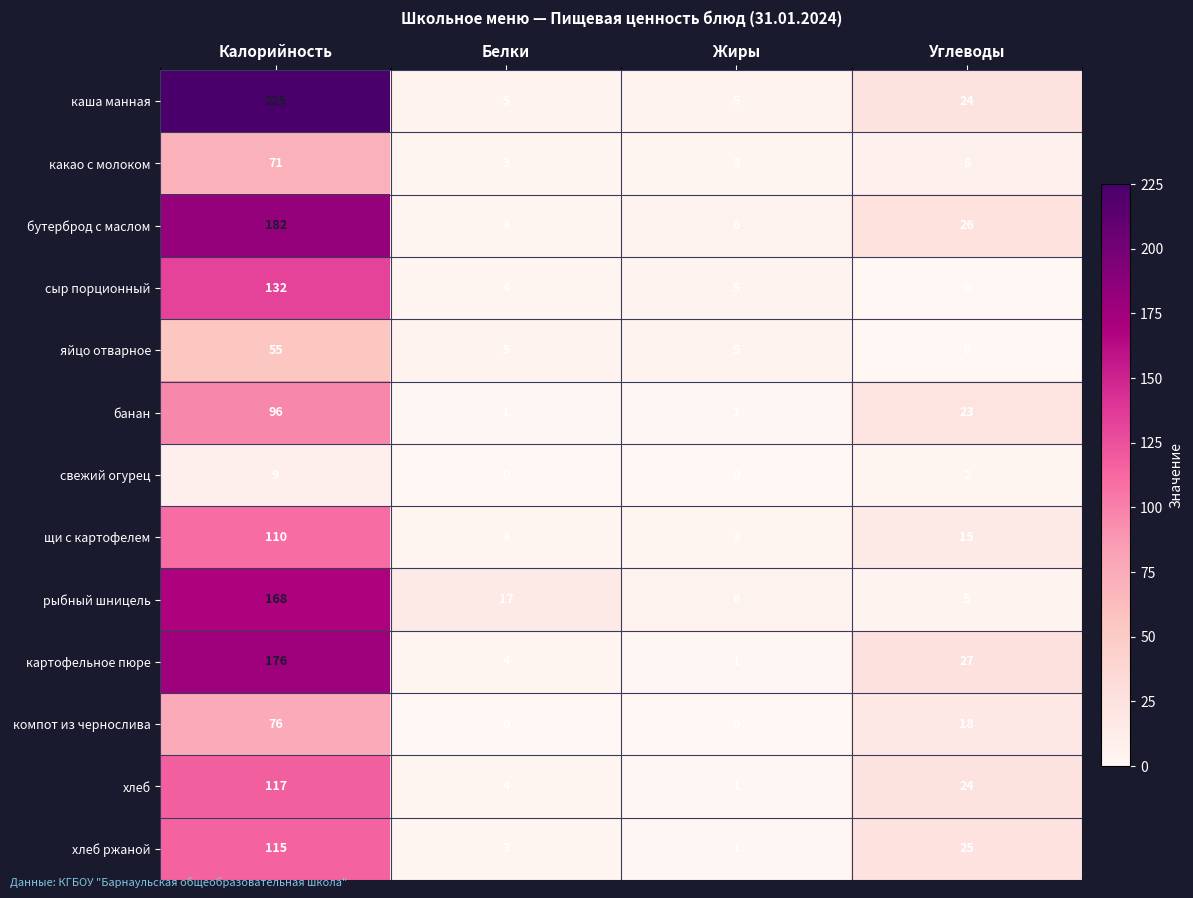

What is the difference between the highest and lowest values at Белки?

17